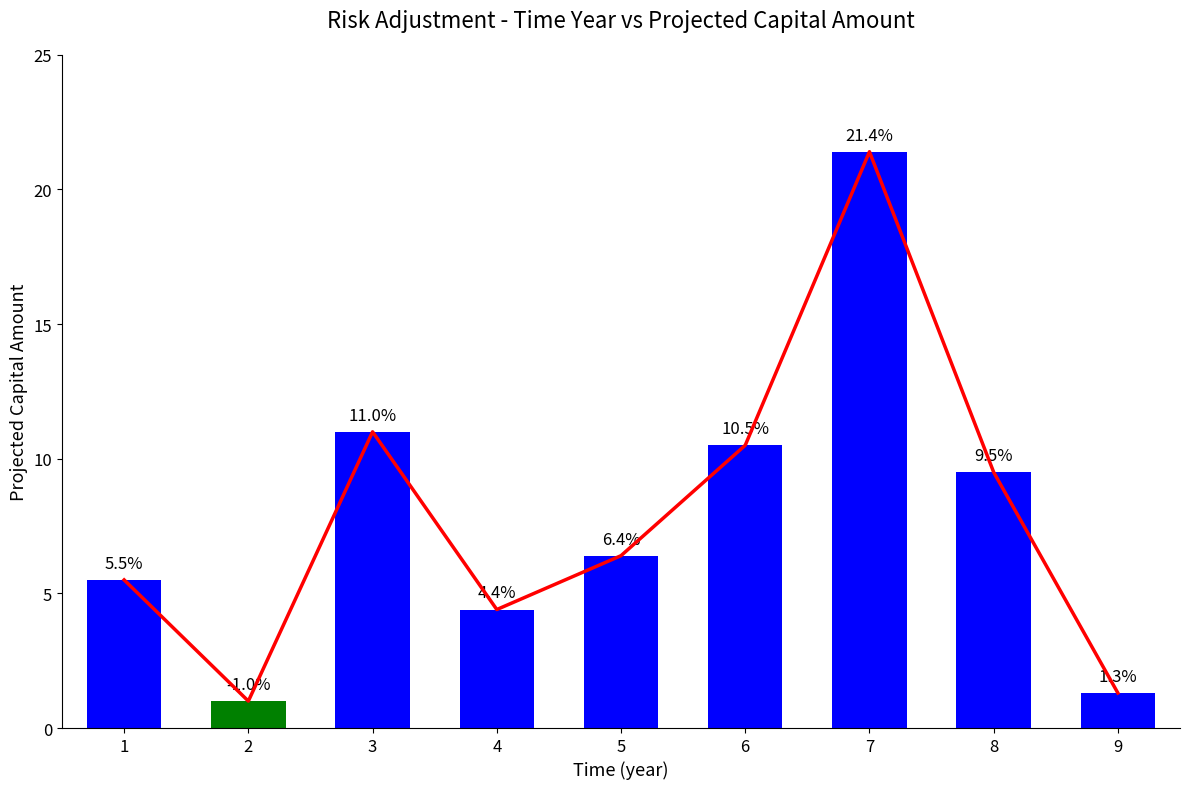

Count the number of categories in the chart.

9